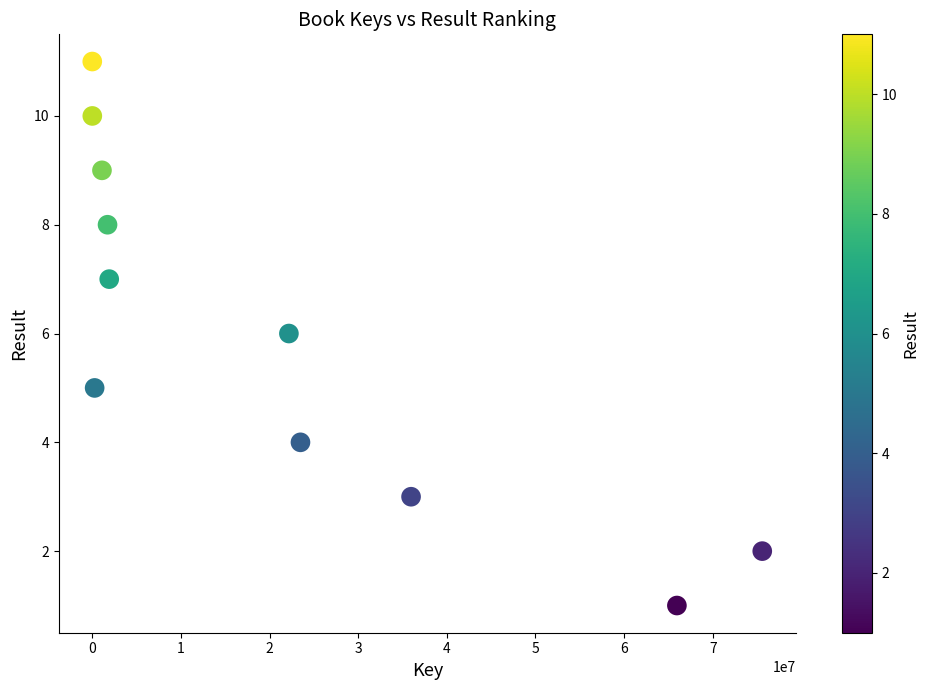

What is the average X value?

20742291